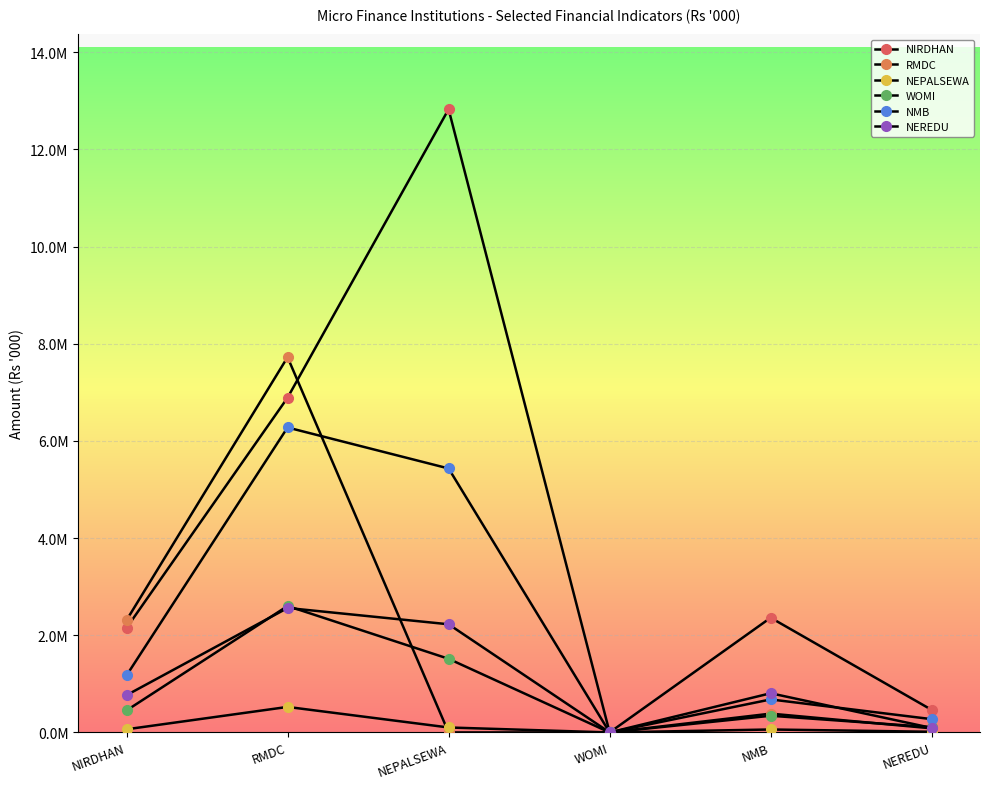

Which series has the largest total across all categories?

NIRDHAN